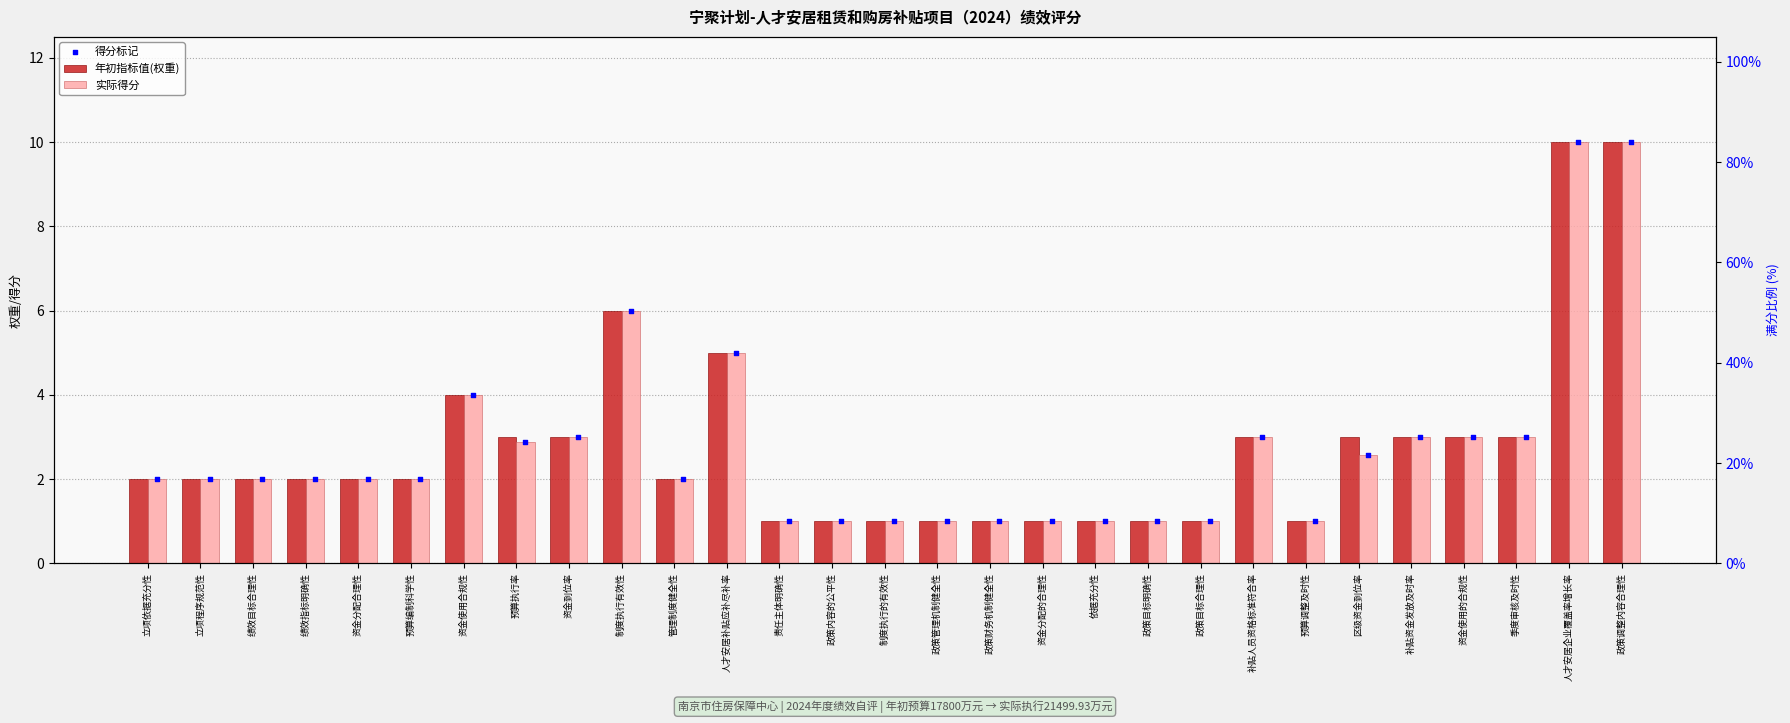

At how many categories does at least one series exceed 7?

2